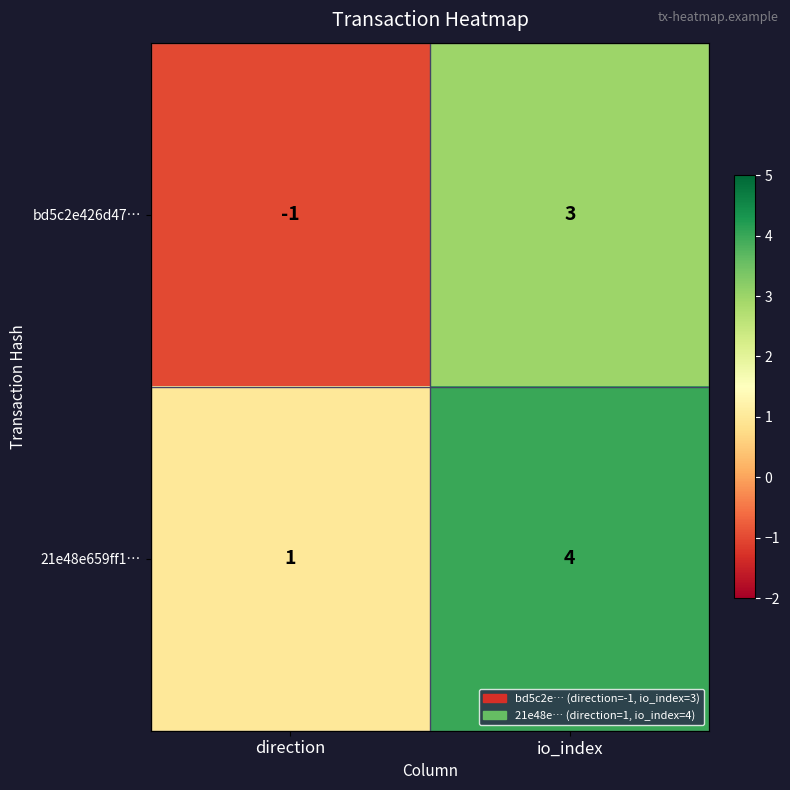

At which category is the sum across all series the highest?

io_index